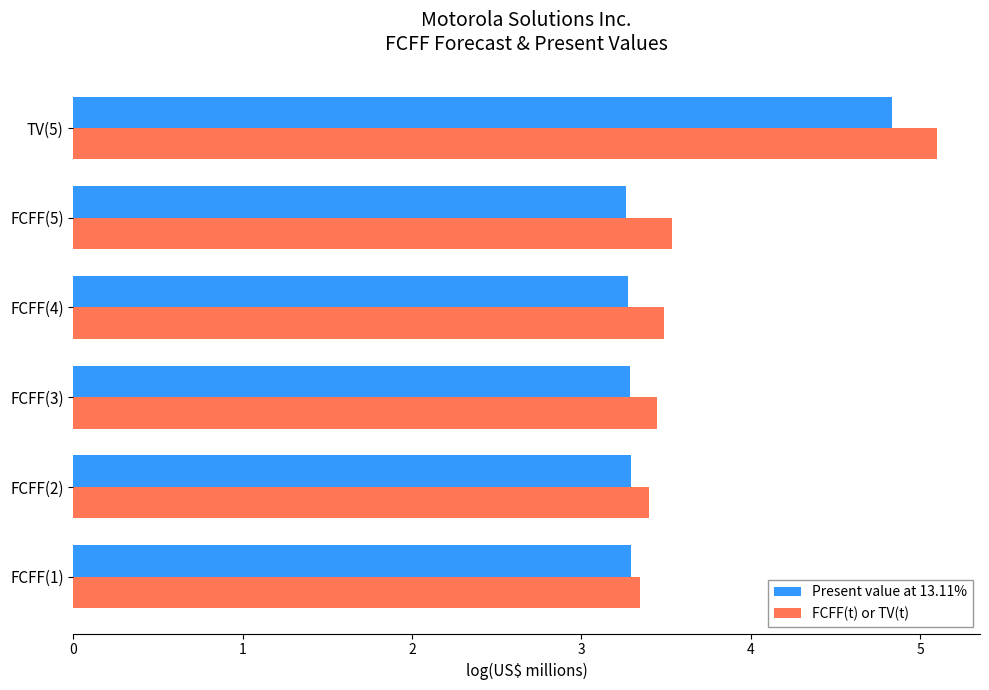

What is the sum of all FCFF(t) or TV(t) values?

22.3